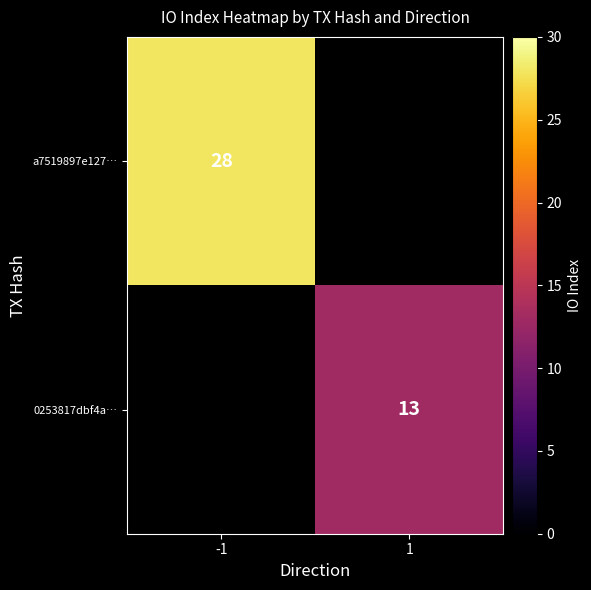

Is the value of a7519897e127… at -1 greater than the value of 0253817dbf4a… at 1?

Yes